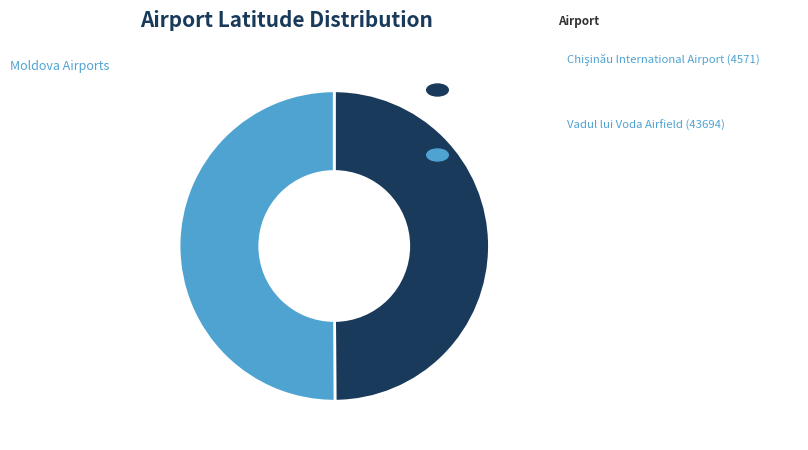

True or false: Vadul lui Voda Airfield (43694) accounts for 50% of the total.

True